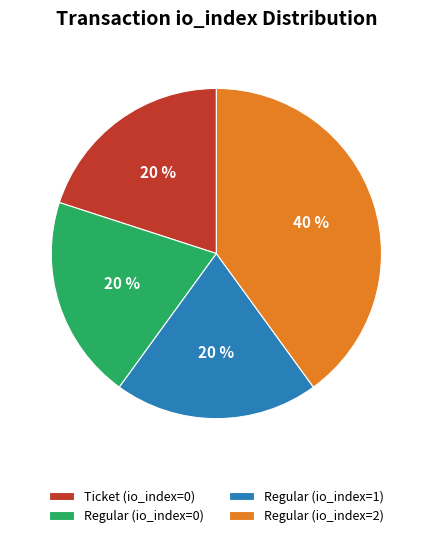

Is there any slice that represents more than half of the pie?

No